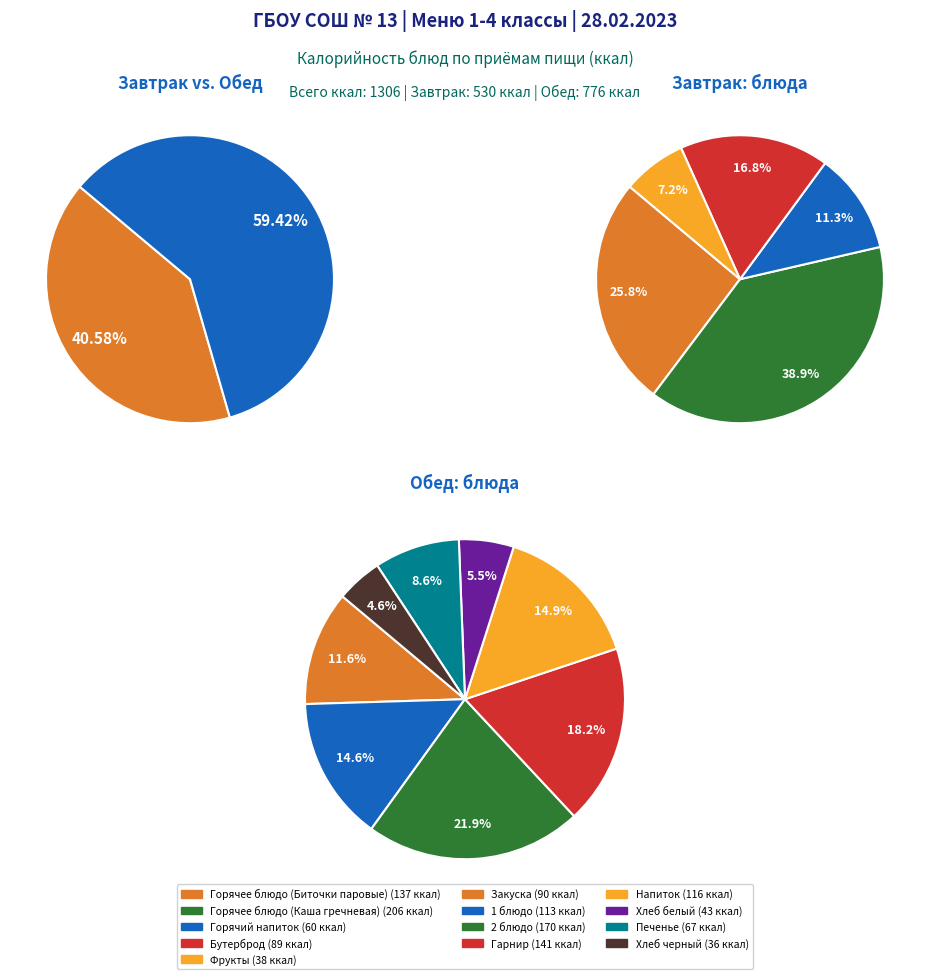

What is the smallest slice in the pie chart?

Хлеб черный